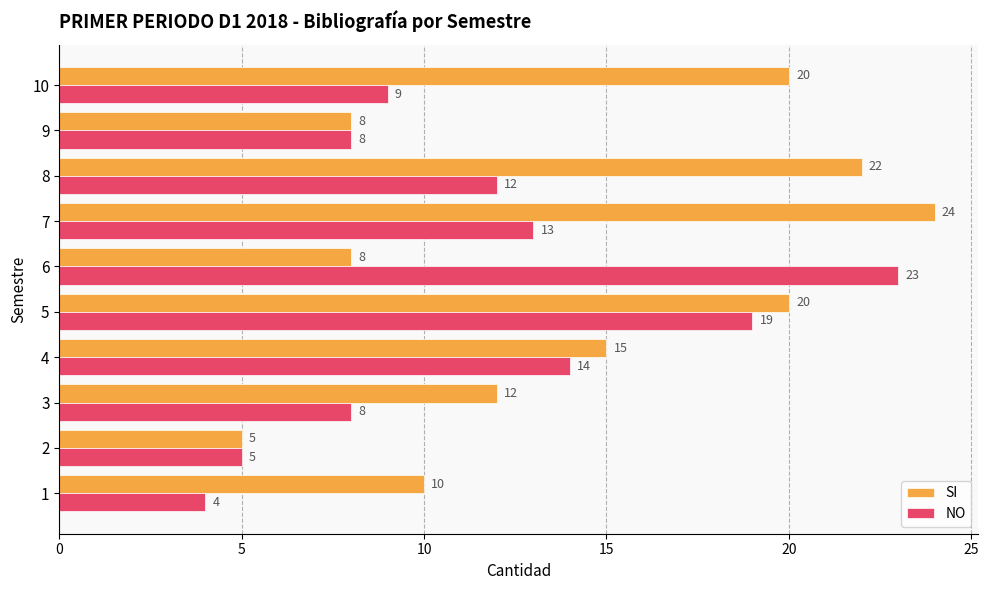

Is the value of SI at 8 greater than the value of NO at 7?

Yes